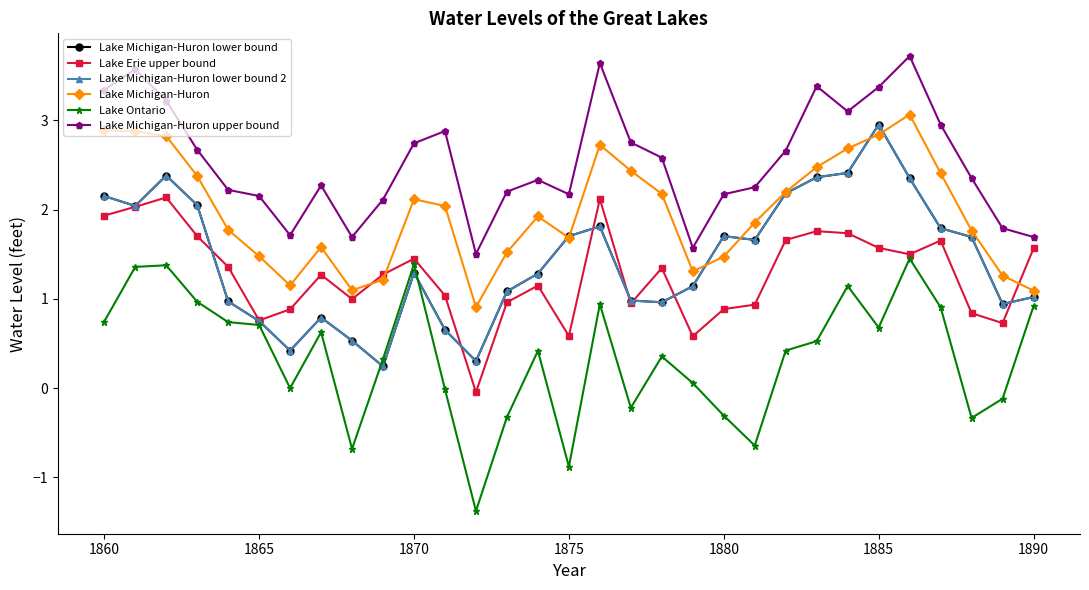

What are all the series names shown in the legend?

Lake Michigan-Huron lower bound, Lake Erie upper bound, Lake Michigan-Huron lower bound 2, Lake Michigan-Huron, Lake Ontario, Lake Michigan-Huron upper bound